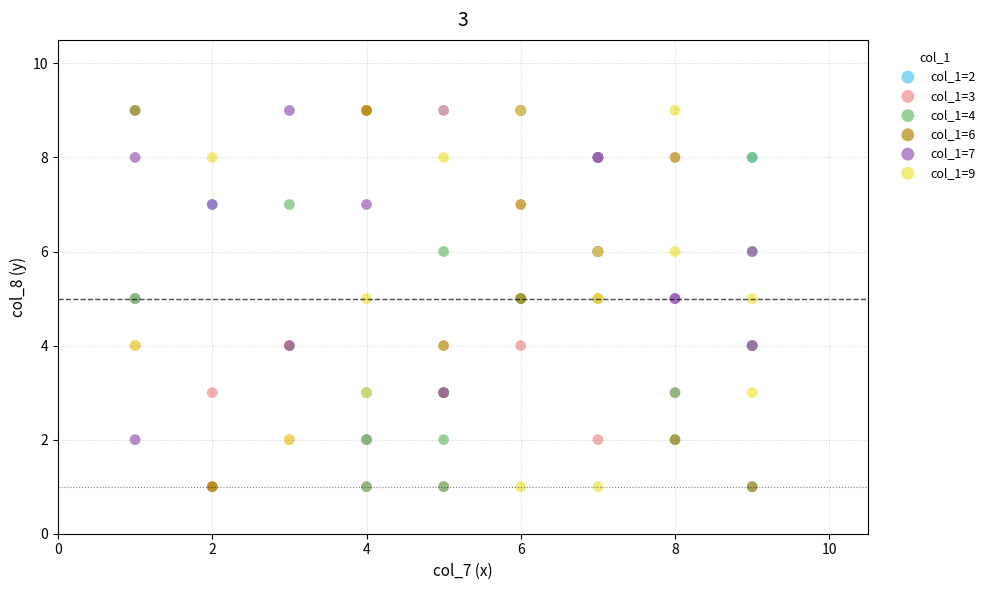

What are all the series names shown in the legend?

col_1=2, col_1=3, col_1=4, col_1=6, col_1=7, col_1=9